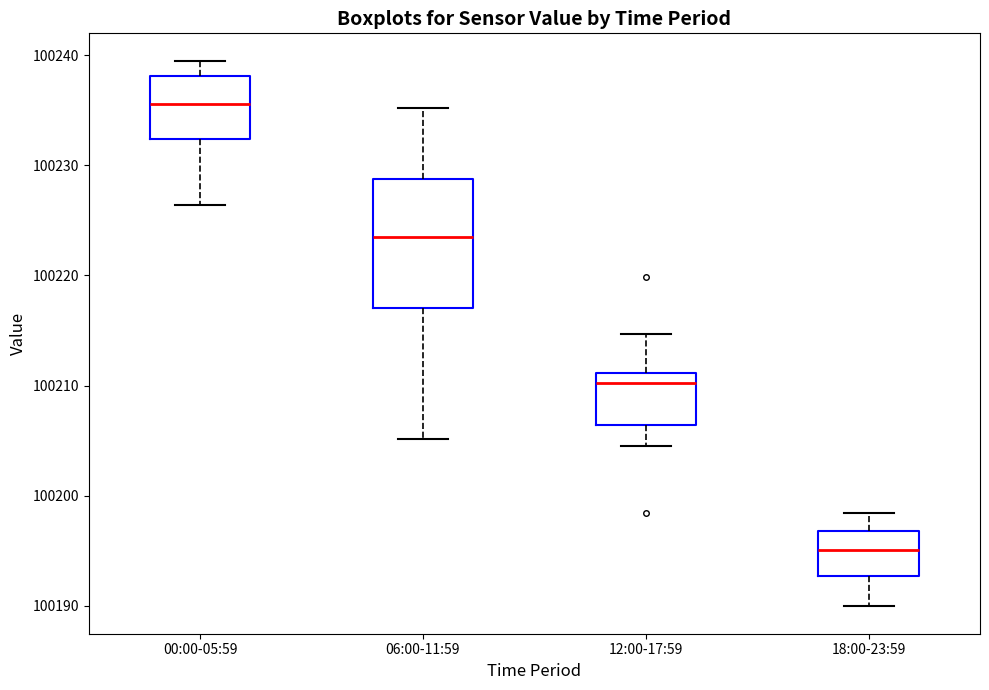

Where does the median line of the box for 18:00-23:59 sit on the y-axis? The values are not printed on the chart, so give them approximately, as read against the axis.

100195